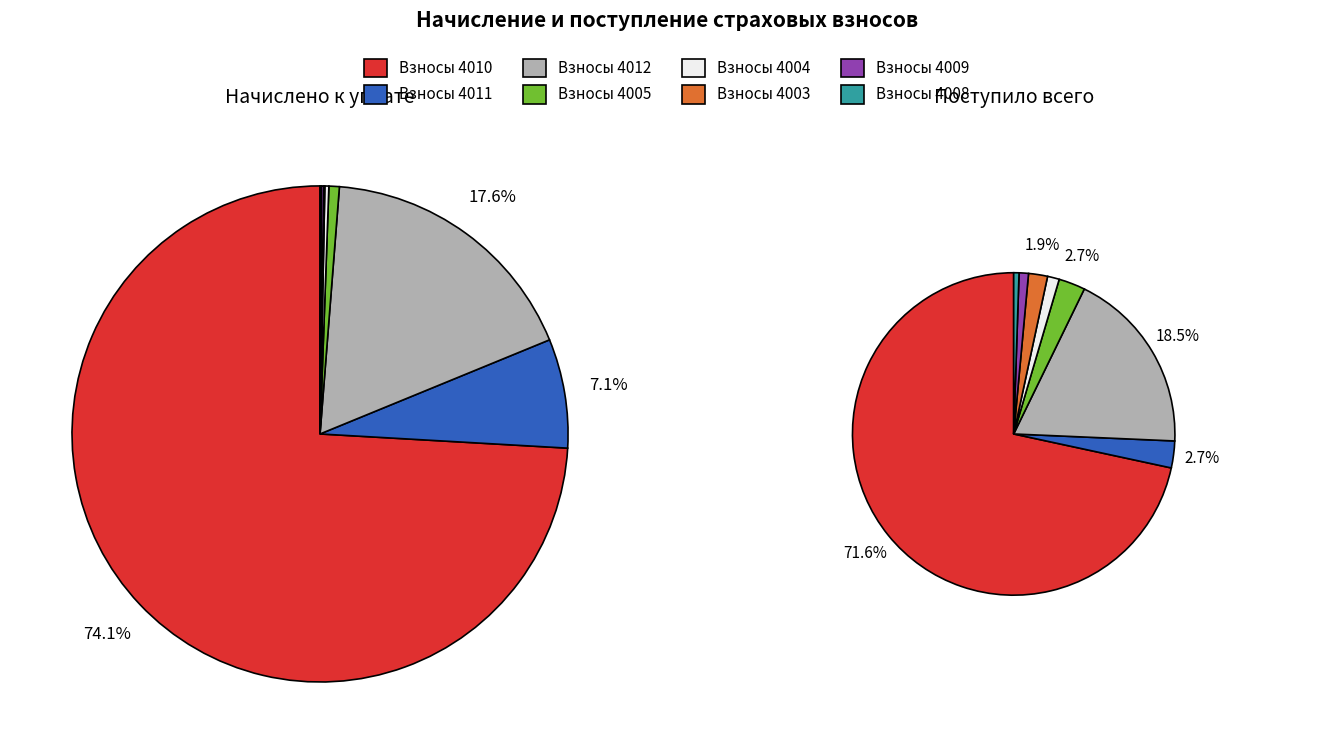

What percentage do Взносы 4009 and Взносы 4011 together represent?

7.3%